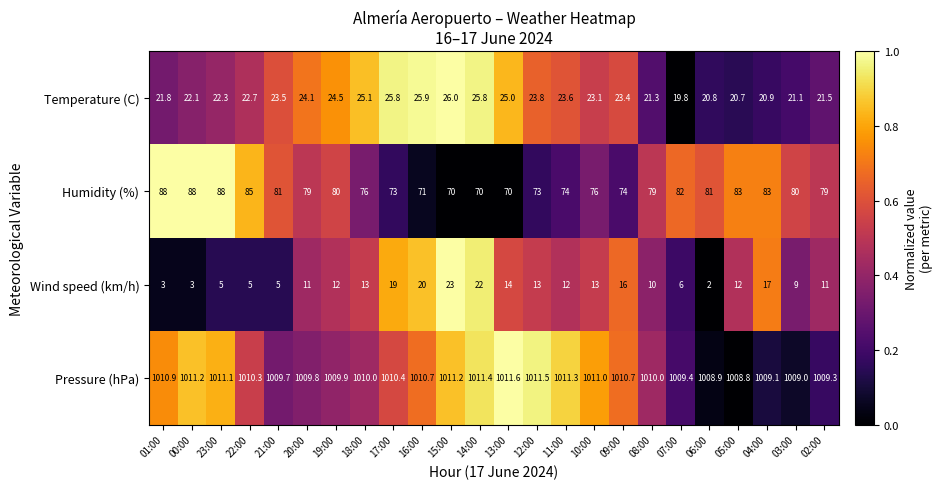

The Temperature (C) series shows 14.8 at 23:00. True or false?

False